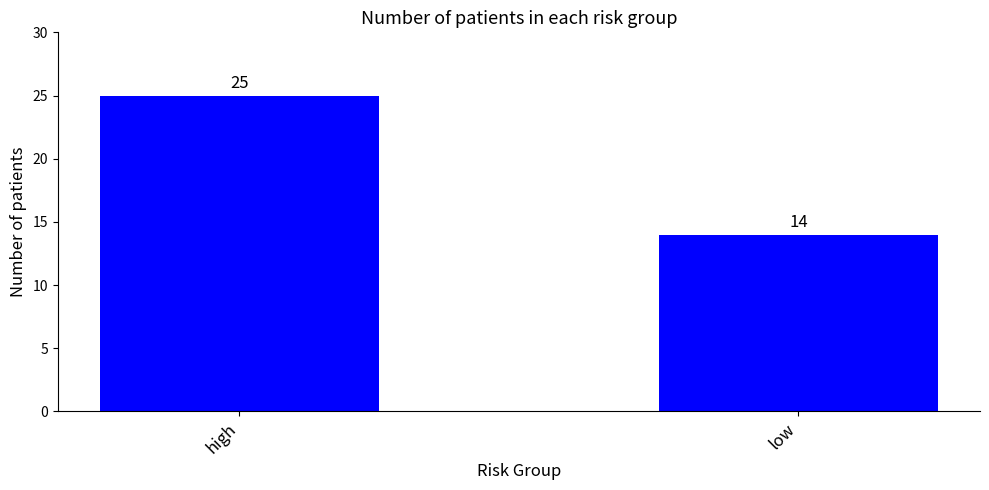

What is the sum of all values?

39